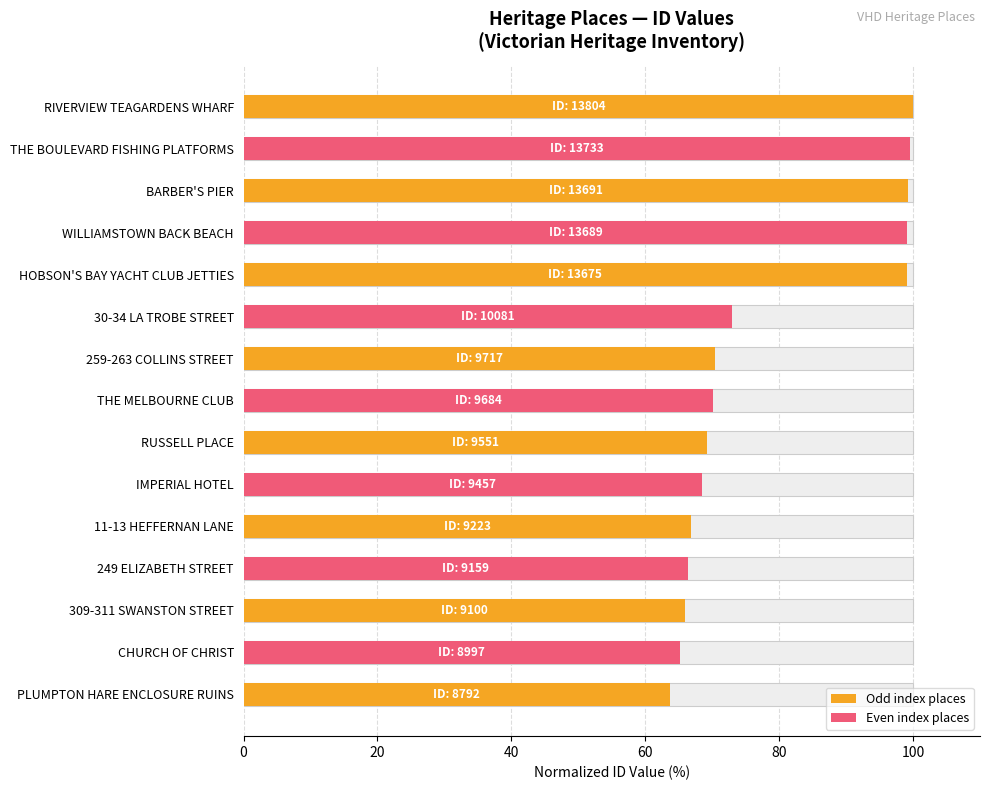

What position from the right is HOBSON'S BAY YACHT CLUB JETTIES?

5